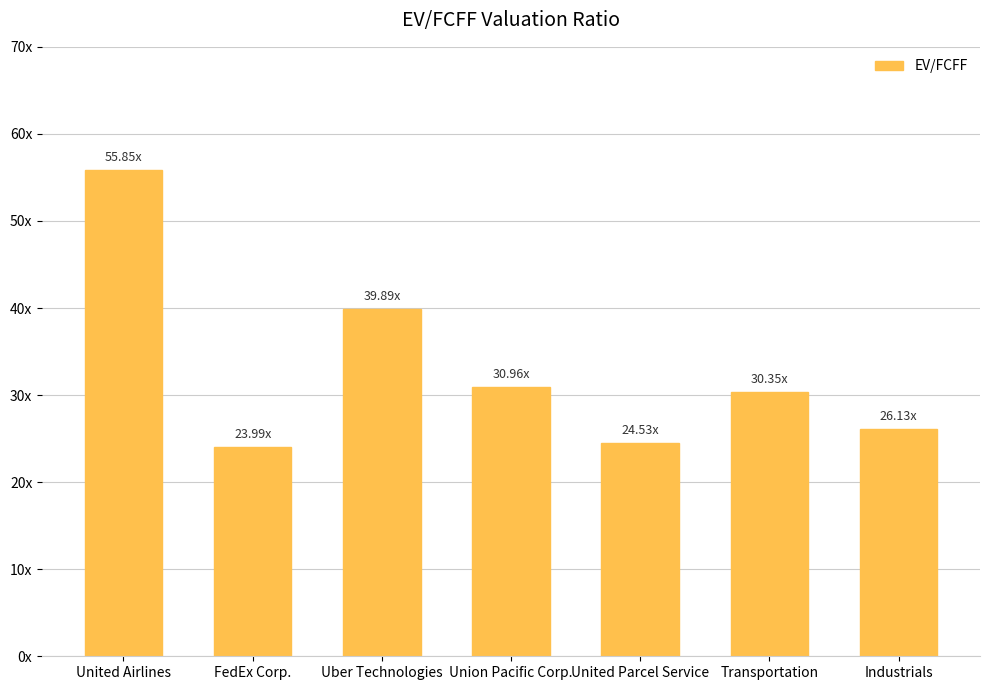

What is the maximum value shown in the chart?

55.9